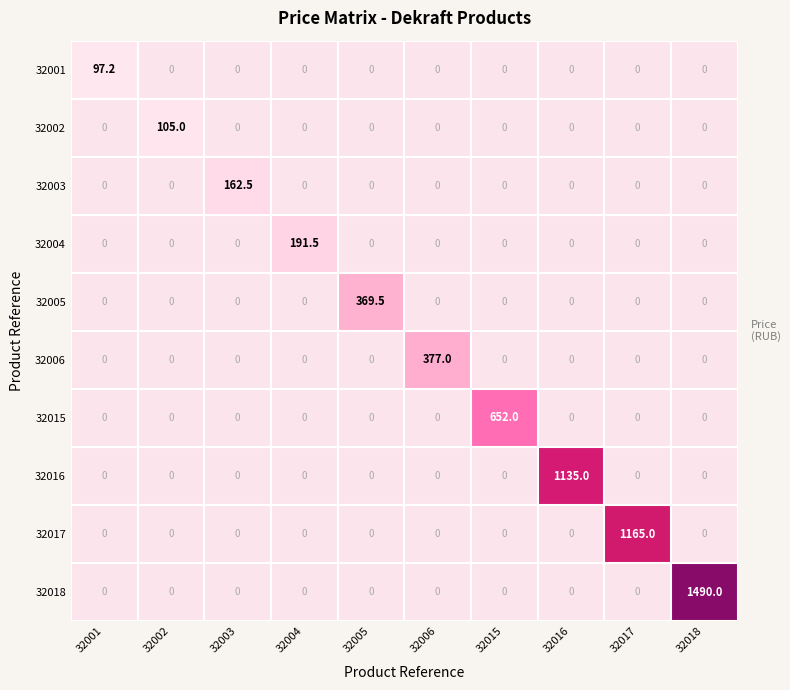

At 32004, list the series in order from largest to smallest.

32001, 32002, 32003, 32004, 32005, 32006, 32015, 32016, 32017, 32018